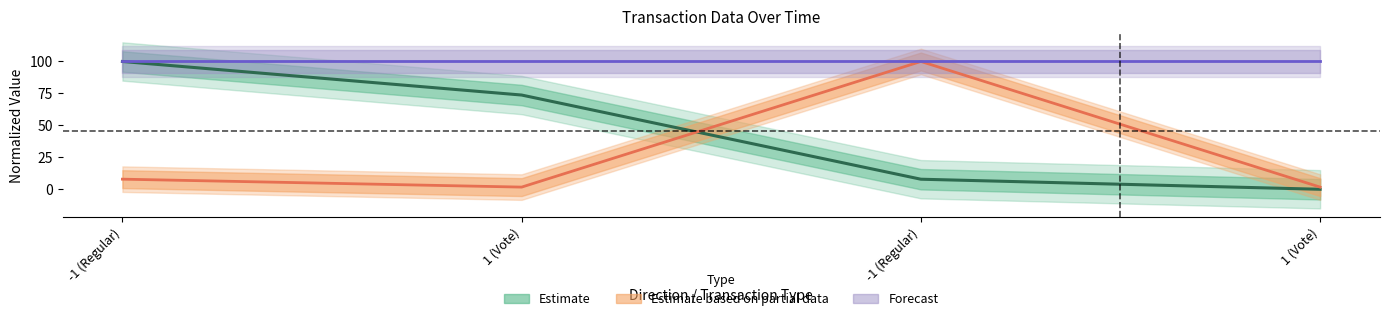

Which category has the highest value across all series?

-1 (Regular)